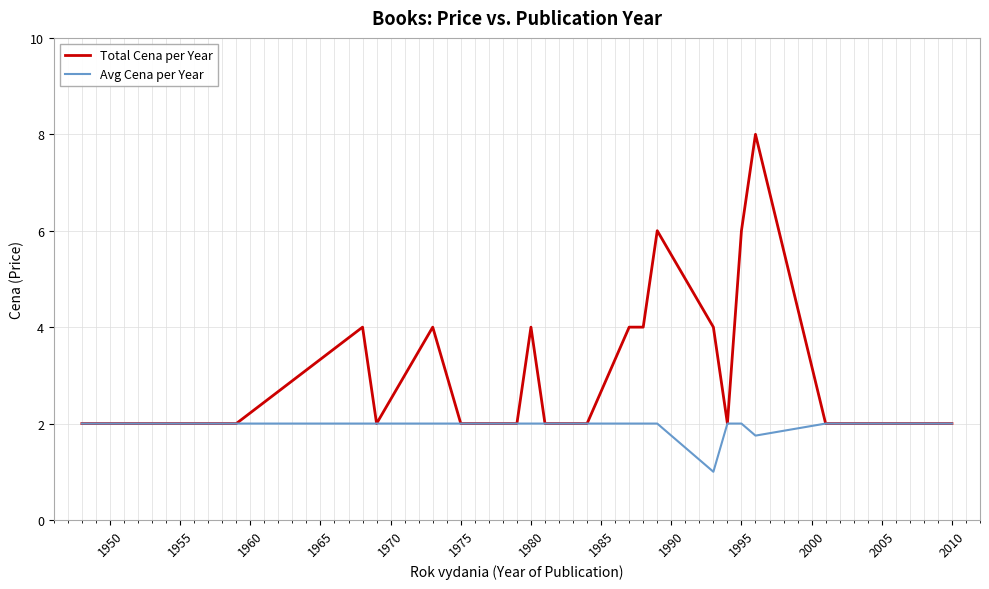

List the series in order of their peak value, lowest first.

Avg Cena per Year, Total Cena per Year